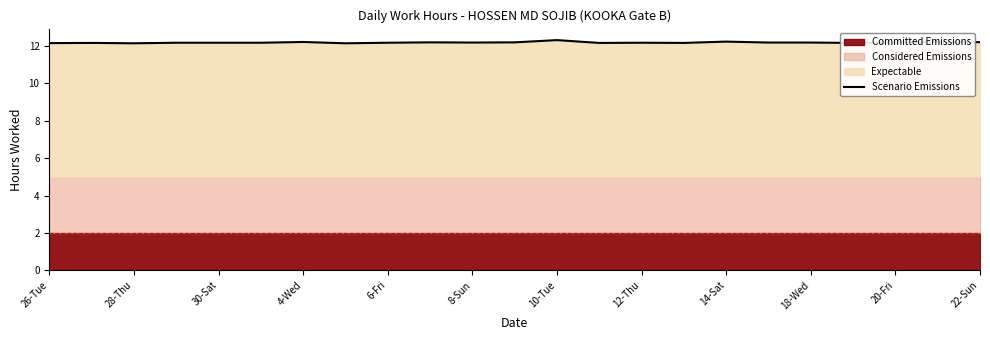

Is it true that Scenario Emissions equals 7.3 at 6-Fri?

False